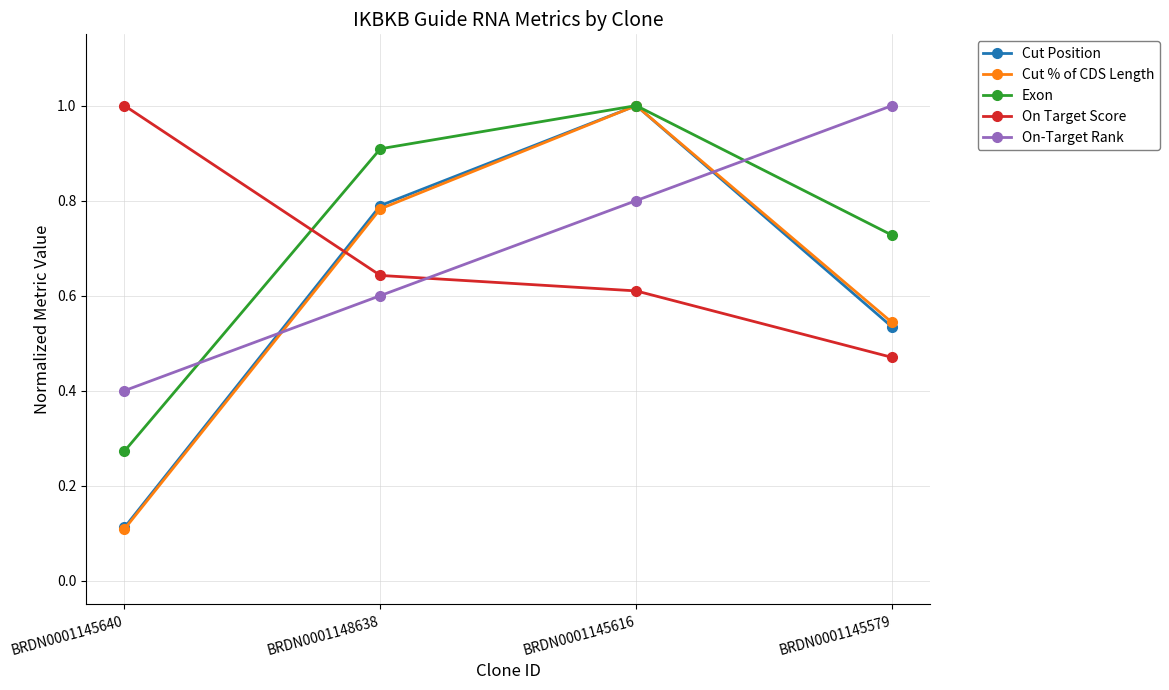

True or false: Exon has more than 0 points higher than both neighbors.

True